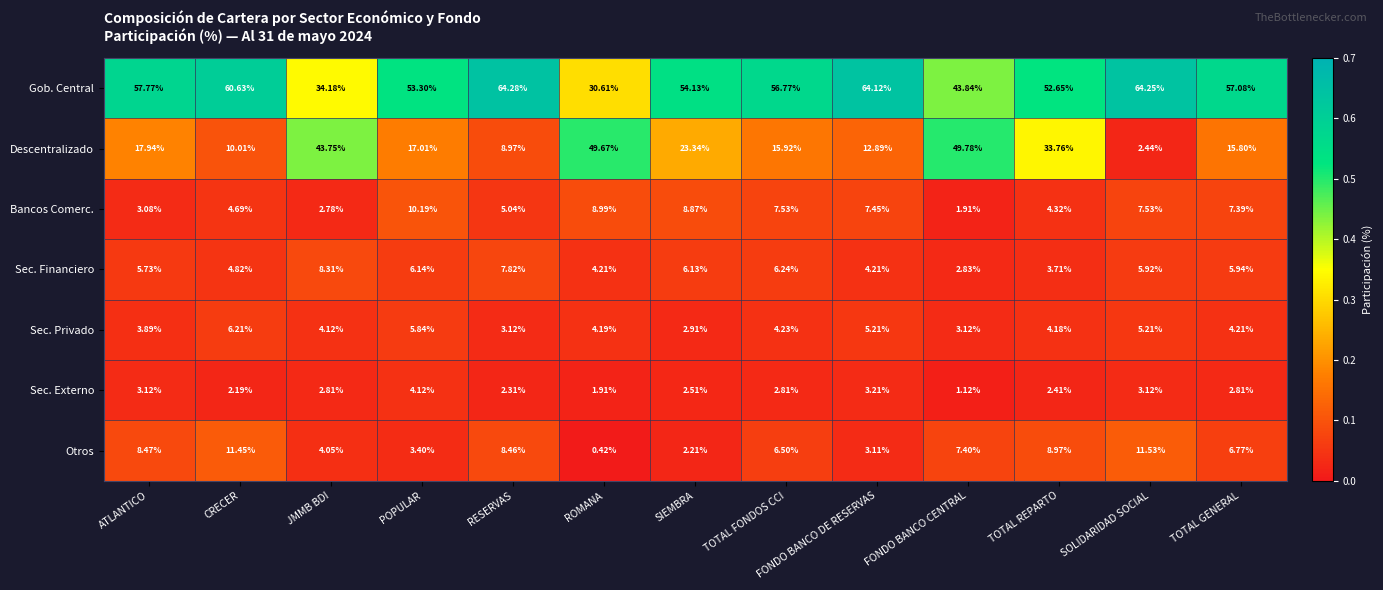

At CRECER, list the series in order from smallest to largest.

Sec. Externo, Bancos Comerc., Sec. Financiero, Sec. Privado, Descentralizado, Otros, Gob. Central